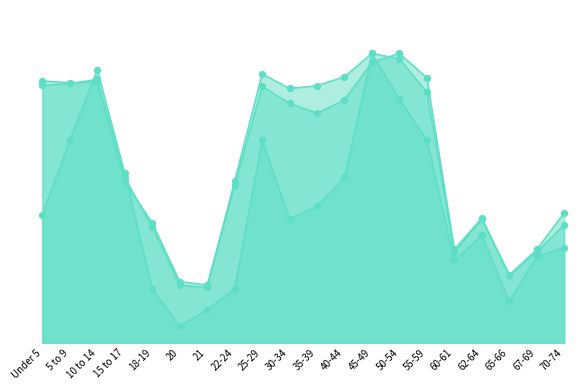

At how many categories does at least one series exceed 10379431?

12